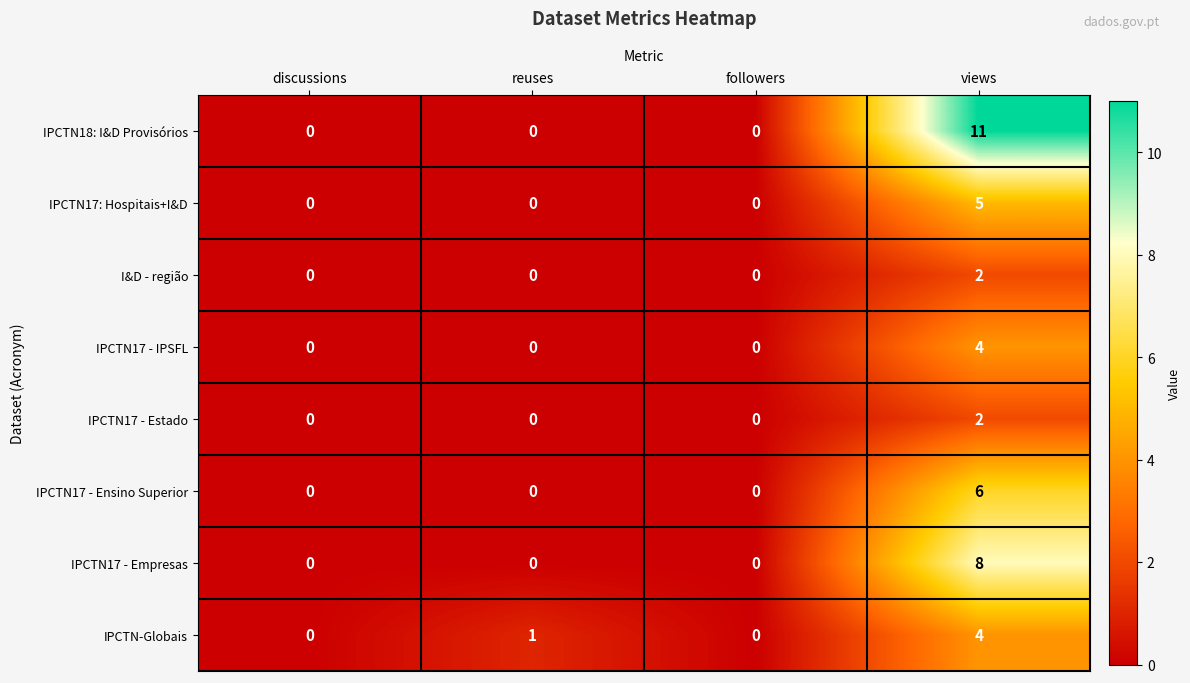

Which series changed the most between followers and views?

IPCTN18: I&D Provisórios